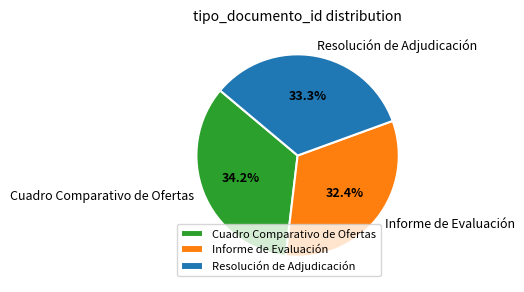

What is the total percentage of Resolución de Adjudicación and Cuadro Comparativo de Ofertas?

67.6%